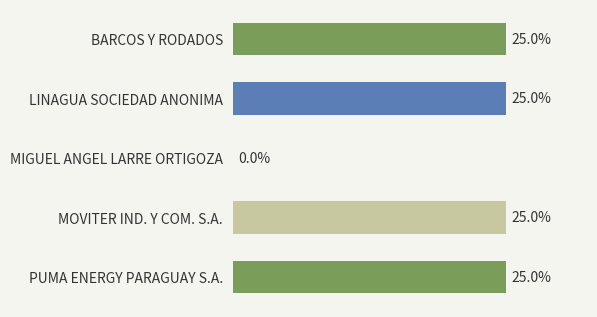

Where is the data nearest to the value 12?

MIGUEL ANGEL LARRE ORTIGOZA